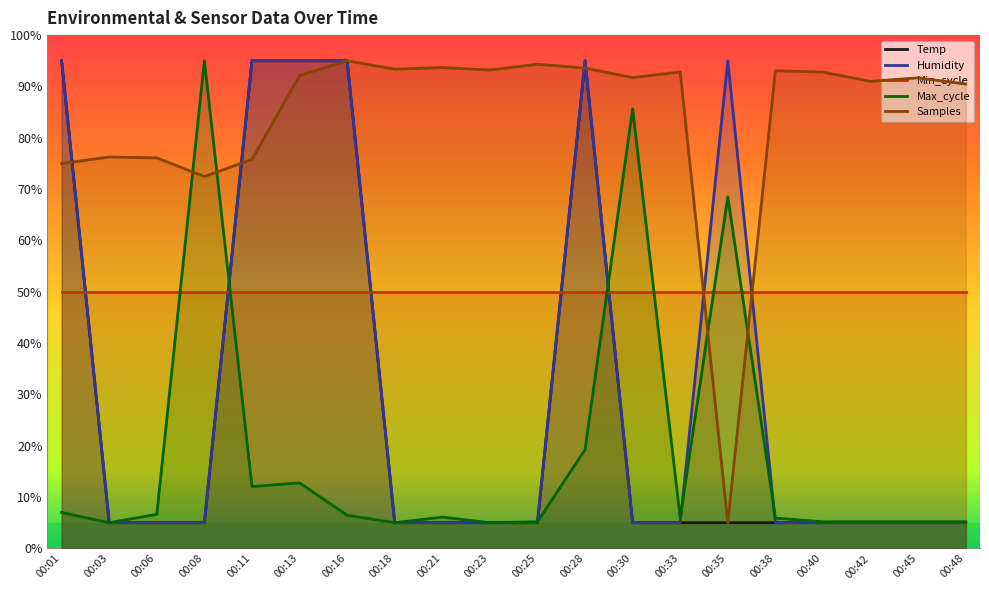

What are all the series names shown in the legend?

Temp, Humidity, Min_cycle, Max_cycle, Samples